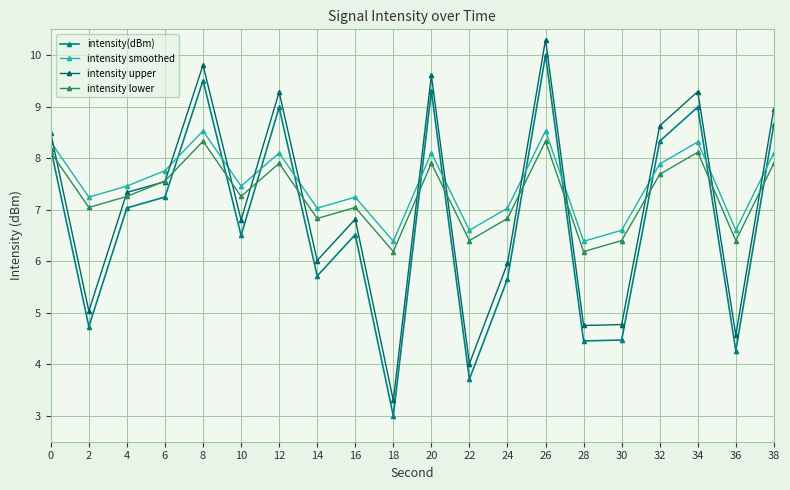

How many distinct data groups are displayed?

4